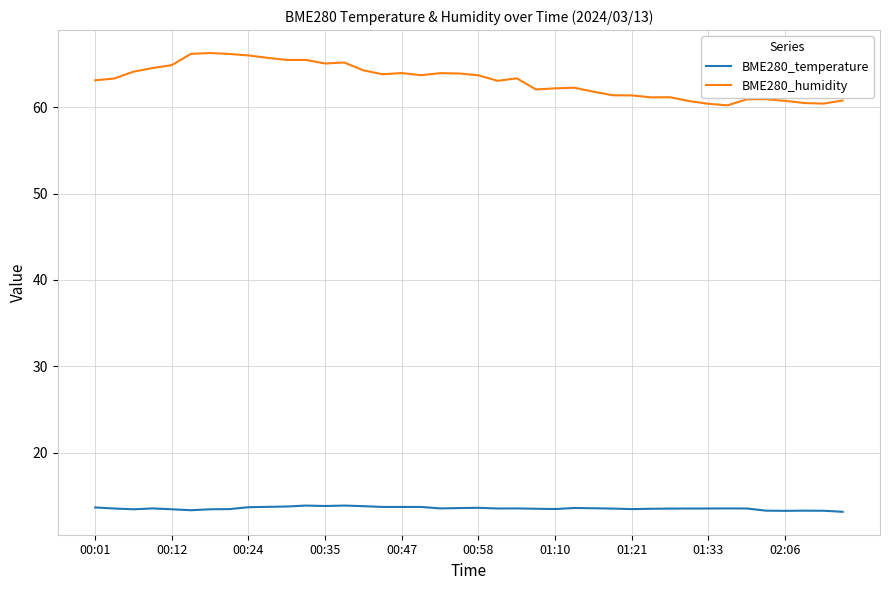

What is the minimum value for BME280_humidity?

60.2